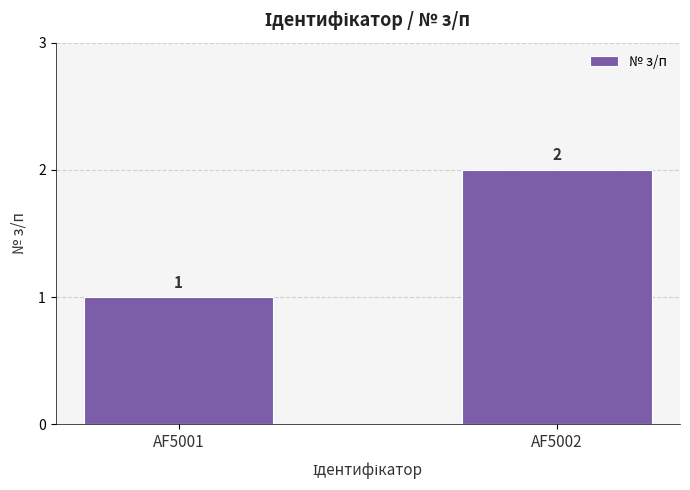

How many bars are there in total?

2